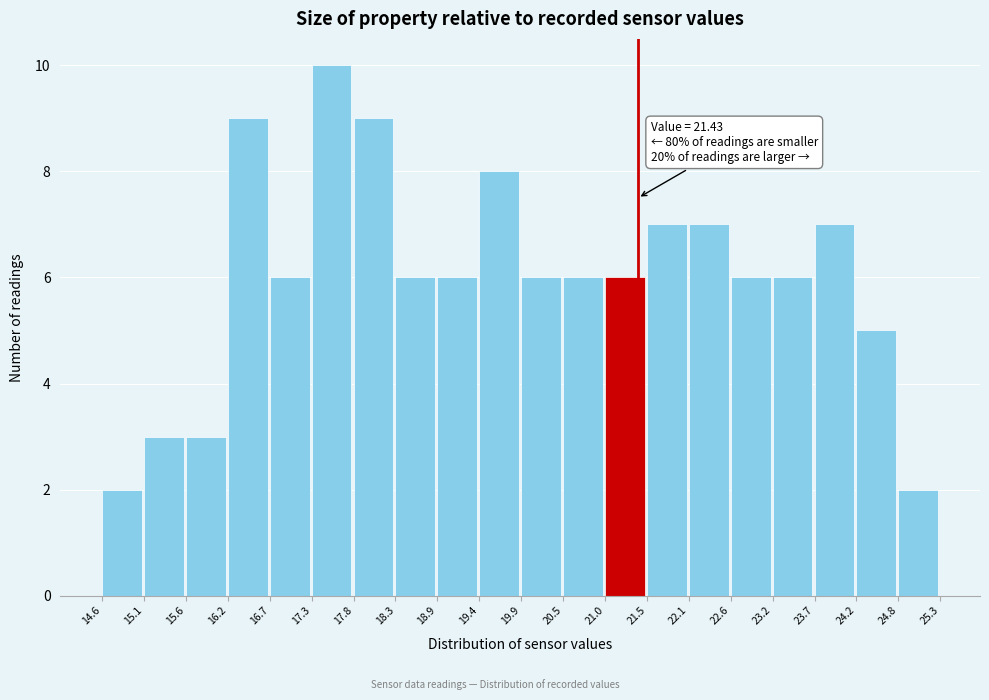

Over which range of the x-axis is the bar tallest?

17.3 to 17.8